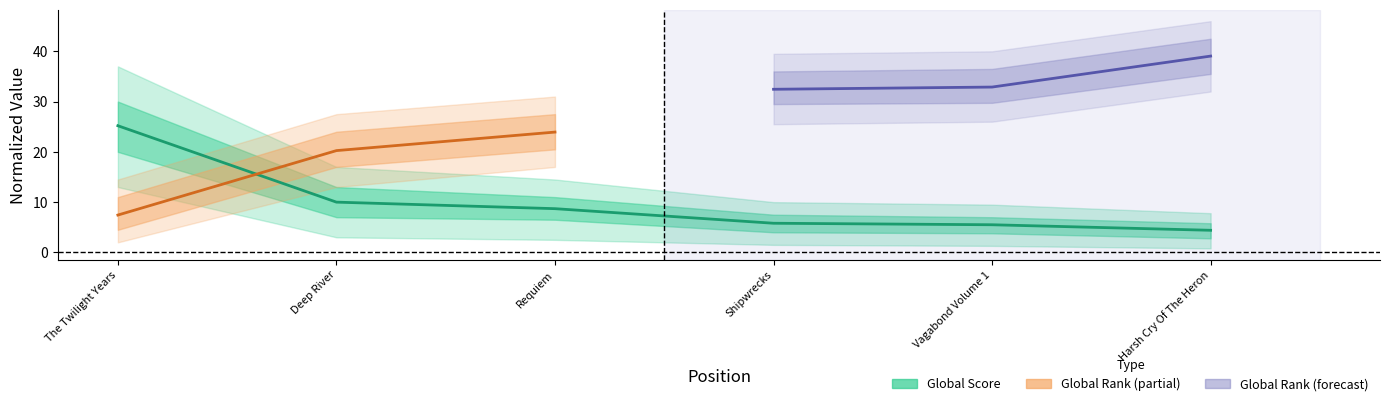

True or false: the data shows 25.2 at The Twilight Years.

True